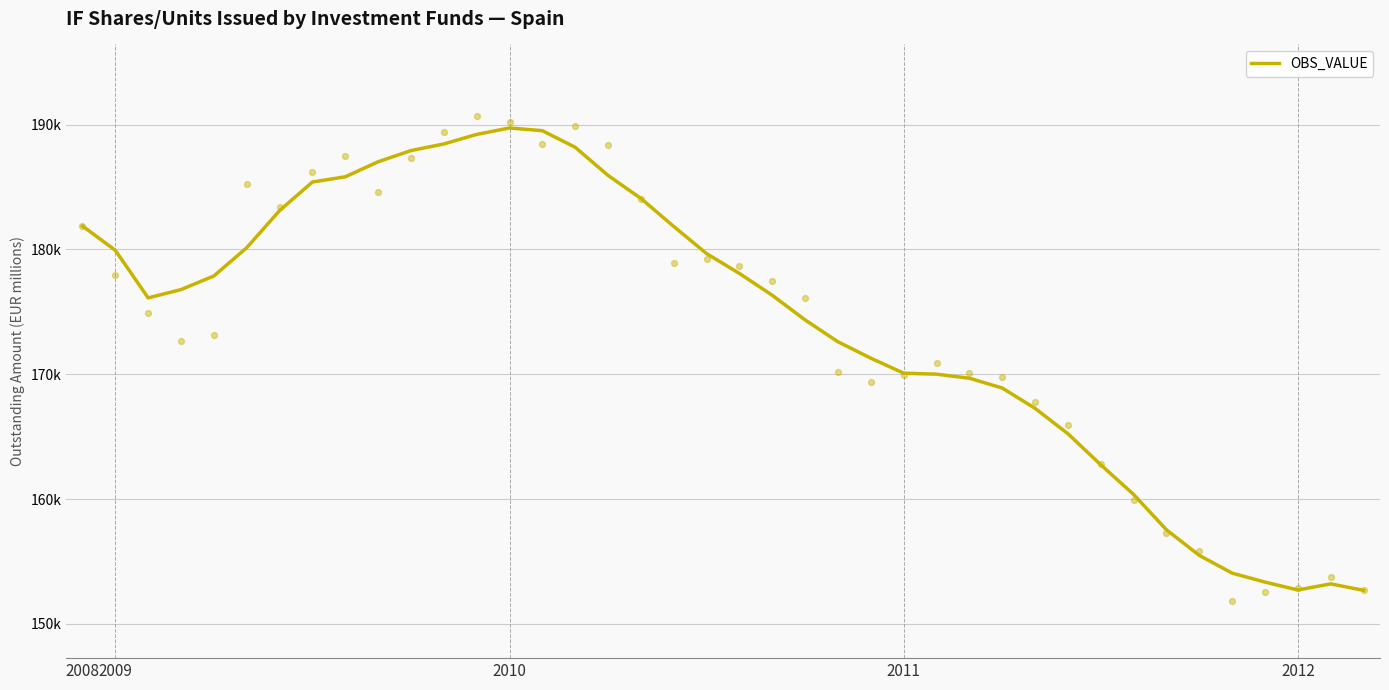

What is the change in value from 34 to 39?

-2795.4